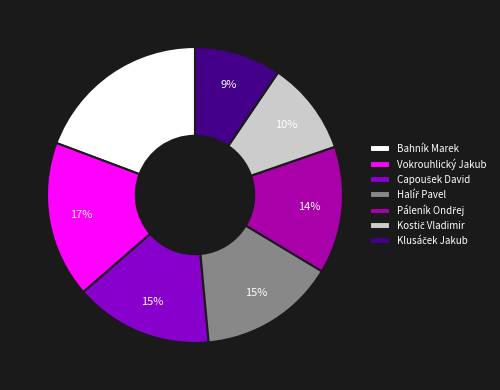

How many slices are in this pie chart?

7